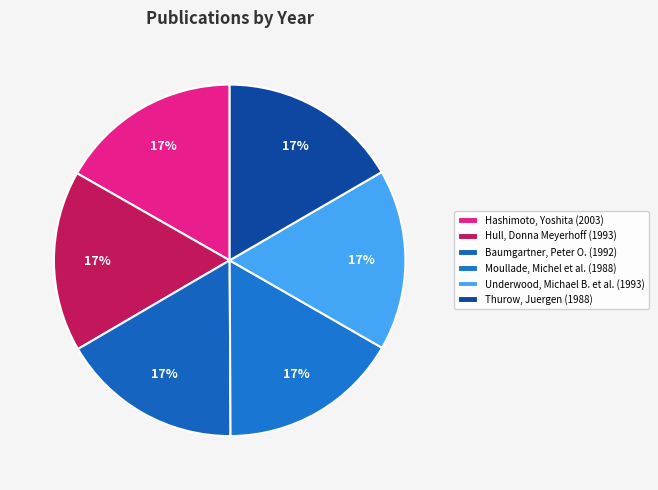

The Baumgartner, Peter O. (1992) slice represents 27% of the pie. True or false?

False